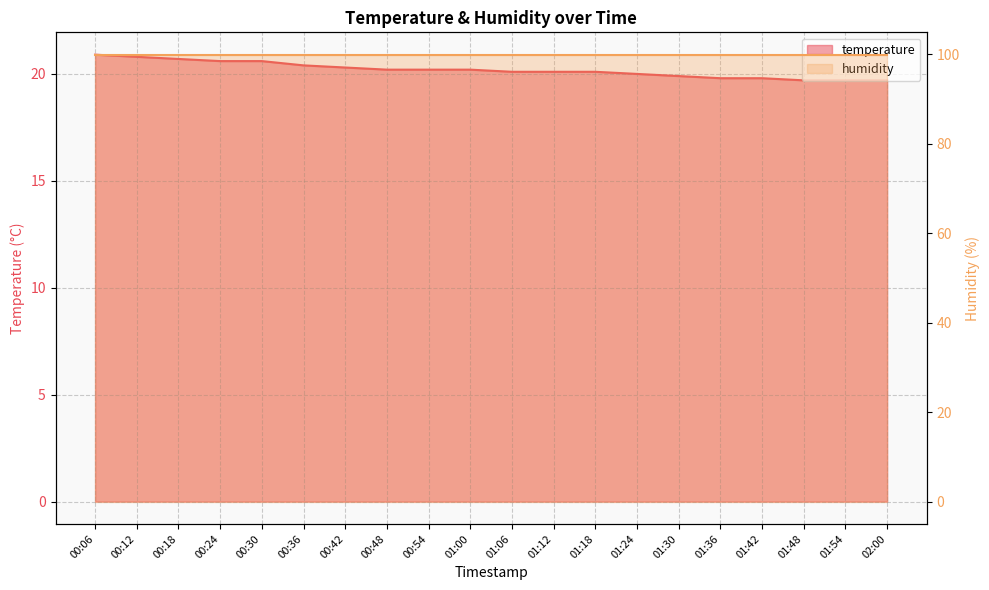

Reading left to right, extract all data points from this chart.

20.9	20.8	20.7	20.6	20.6	20.4	20.3	20.2	20.2	20.2	20.1	20.1	20.1	20.0	19.9	19.8	19.8	19.7	19.7	19.7